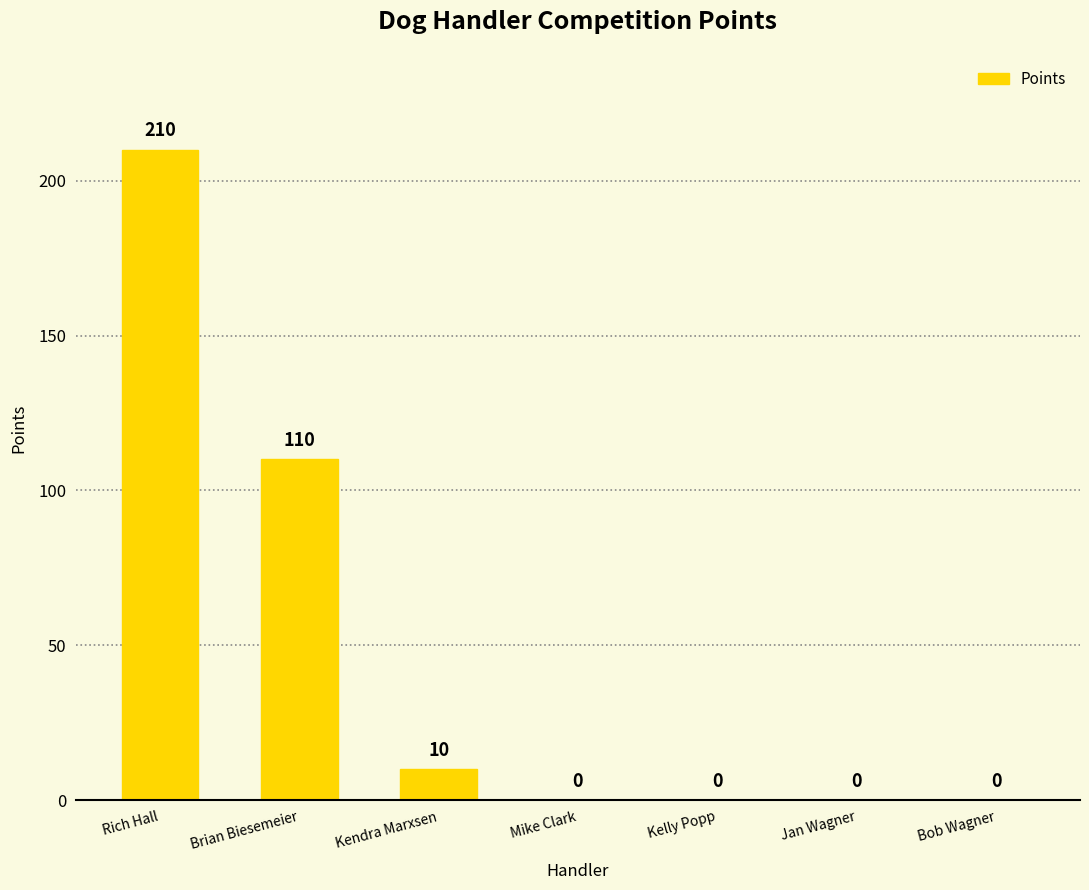

Reading right to left, transcribe all the data shown in this chart.

0	0	0	0	10	110	210